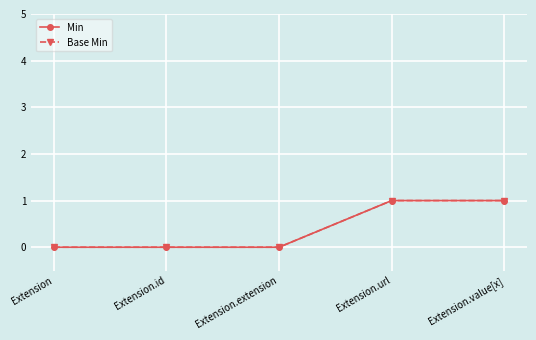

At which label is Min closest to 0?

Extension